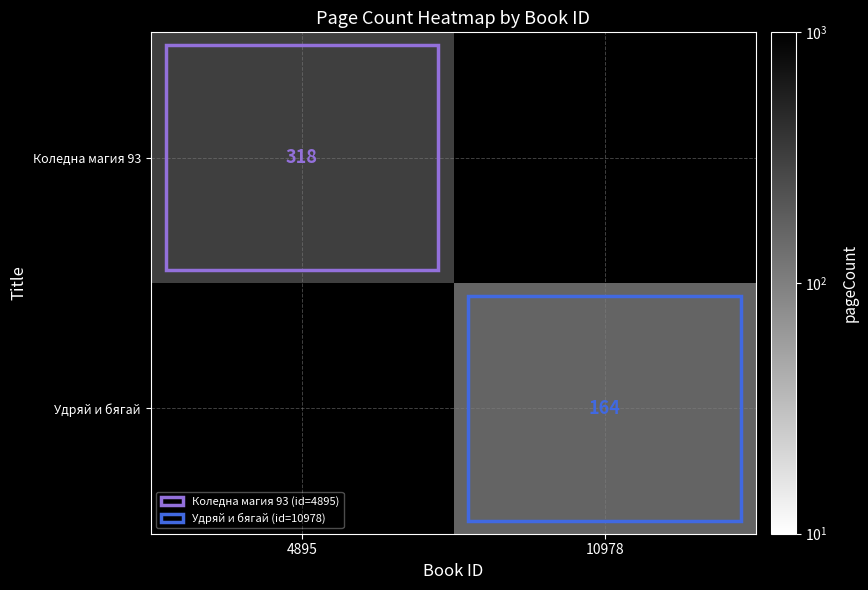

Count the number of categories in the chart.

2